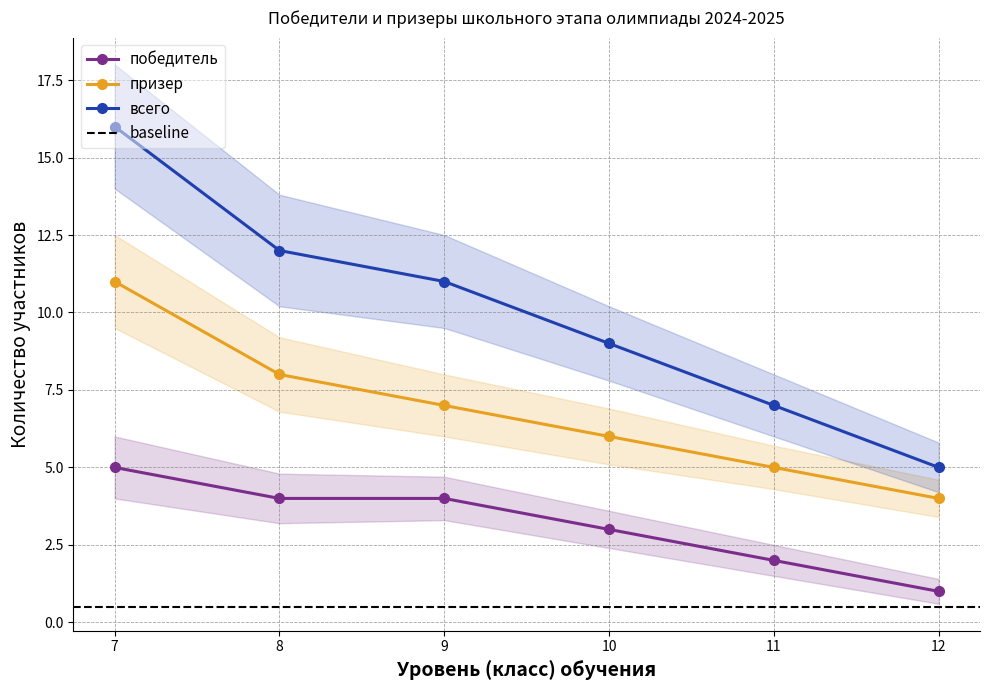

At which category is the sum across all series the highest?

7